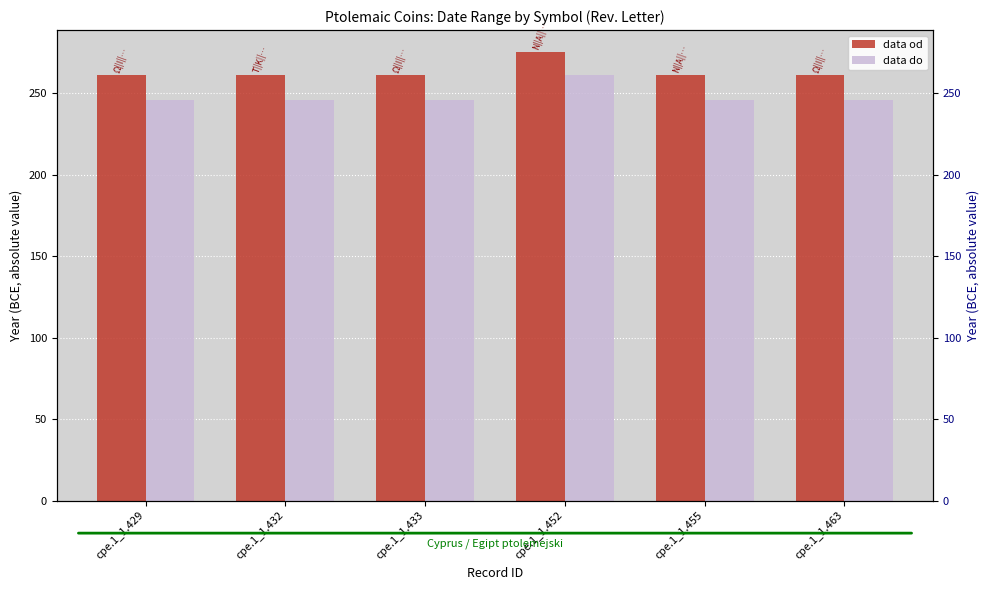

Which series has the largest range (max minus min)?

data do